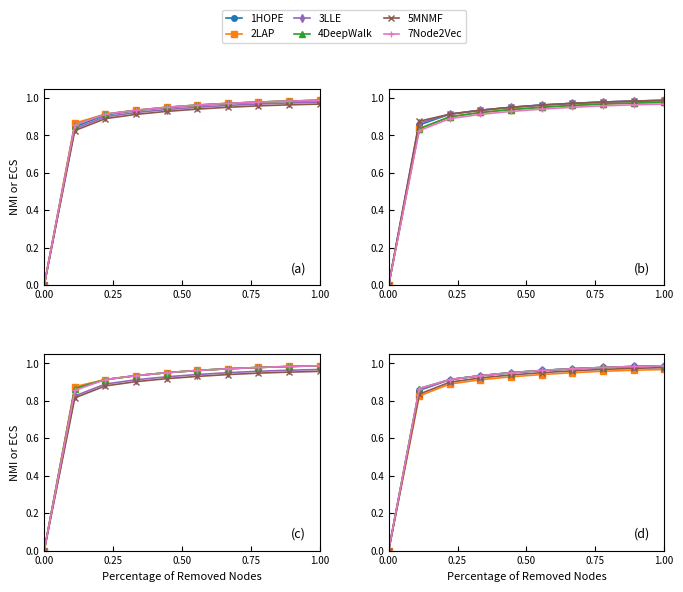

Which category has the highest value in the 4DeepWalk series?

1.00